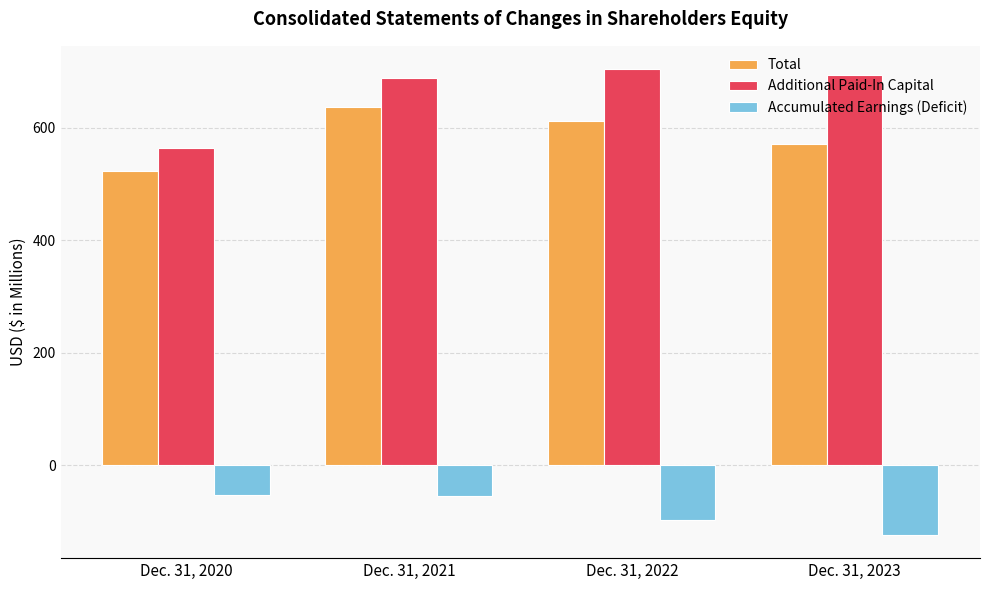

At how many categories does at least one series exceed 23?

4